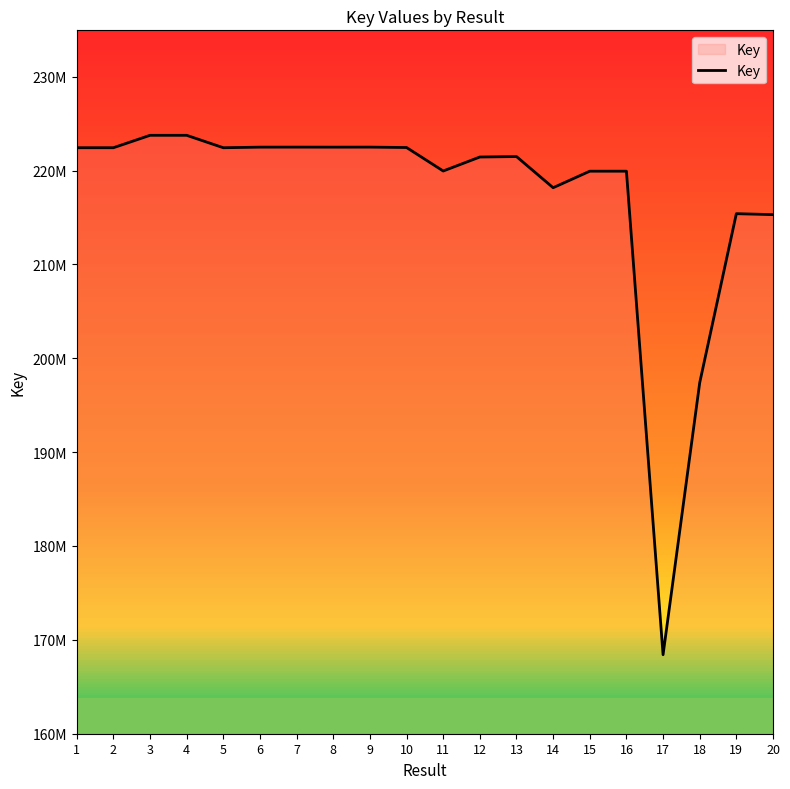

Reading left to right, transcribe all the data shown in this chart.

222430319	222430868	223753836	223752534	222429421	222492869	222495863	222492474	222495755	222453563	219949984	221442155	221490053	218168895	219929752	219930899	168402821	197387175	215402166	215301219